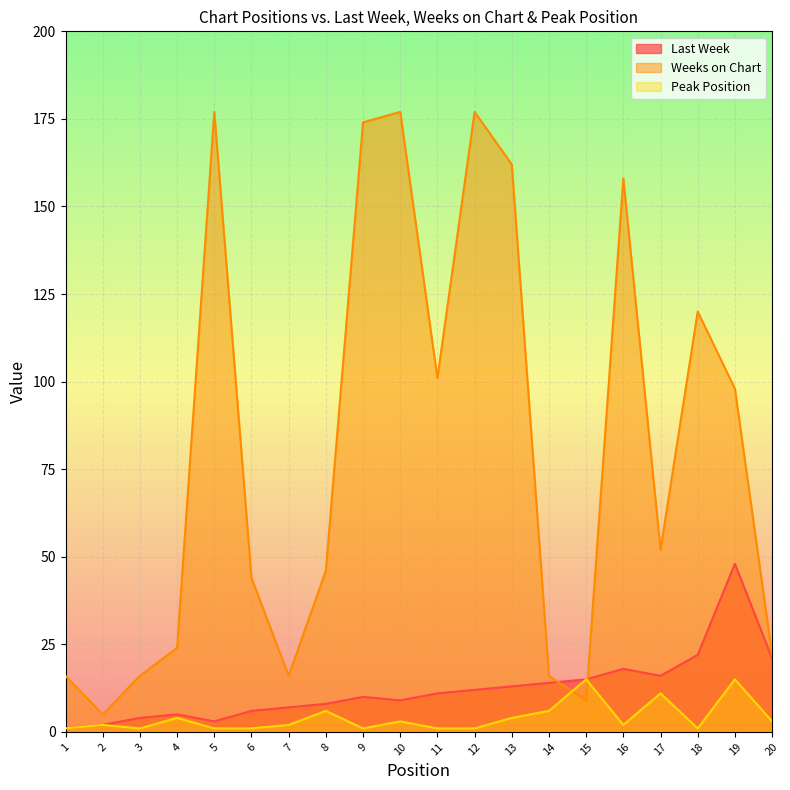

Read the Peak Position value at 2.

2